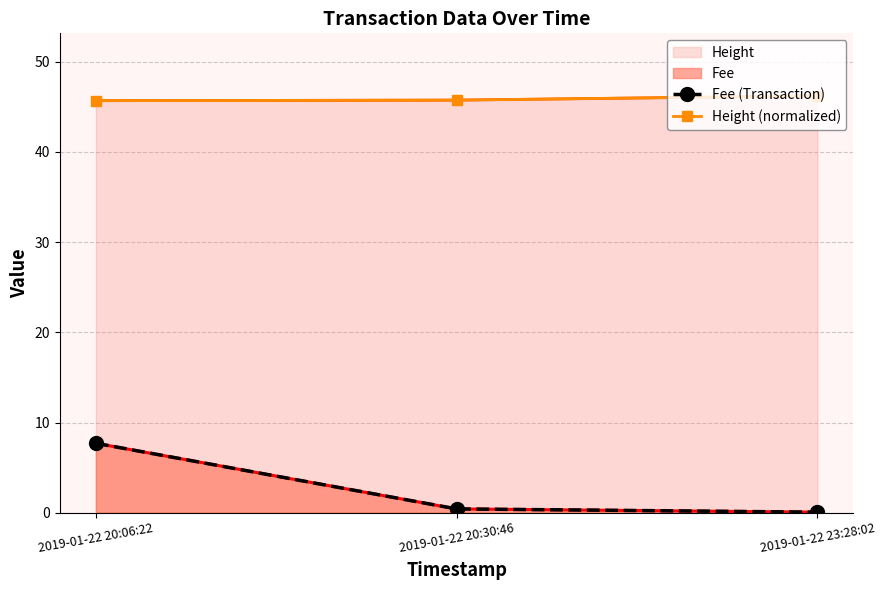

At which category is the sum across all series the highest?

2019-01-22 20:06:22